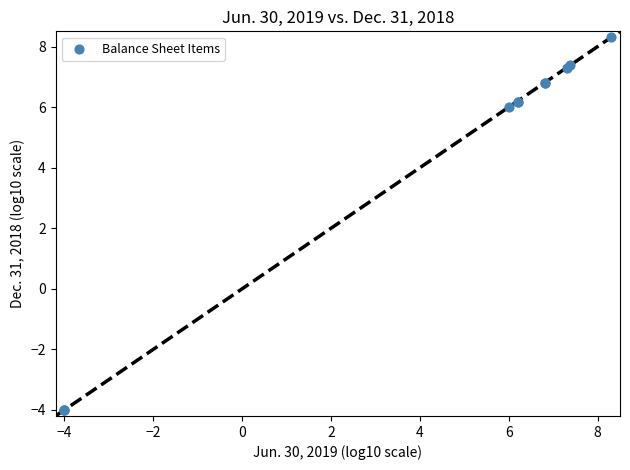

What Y value in the scatter plot is closest to 2?

6.0